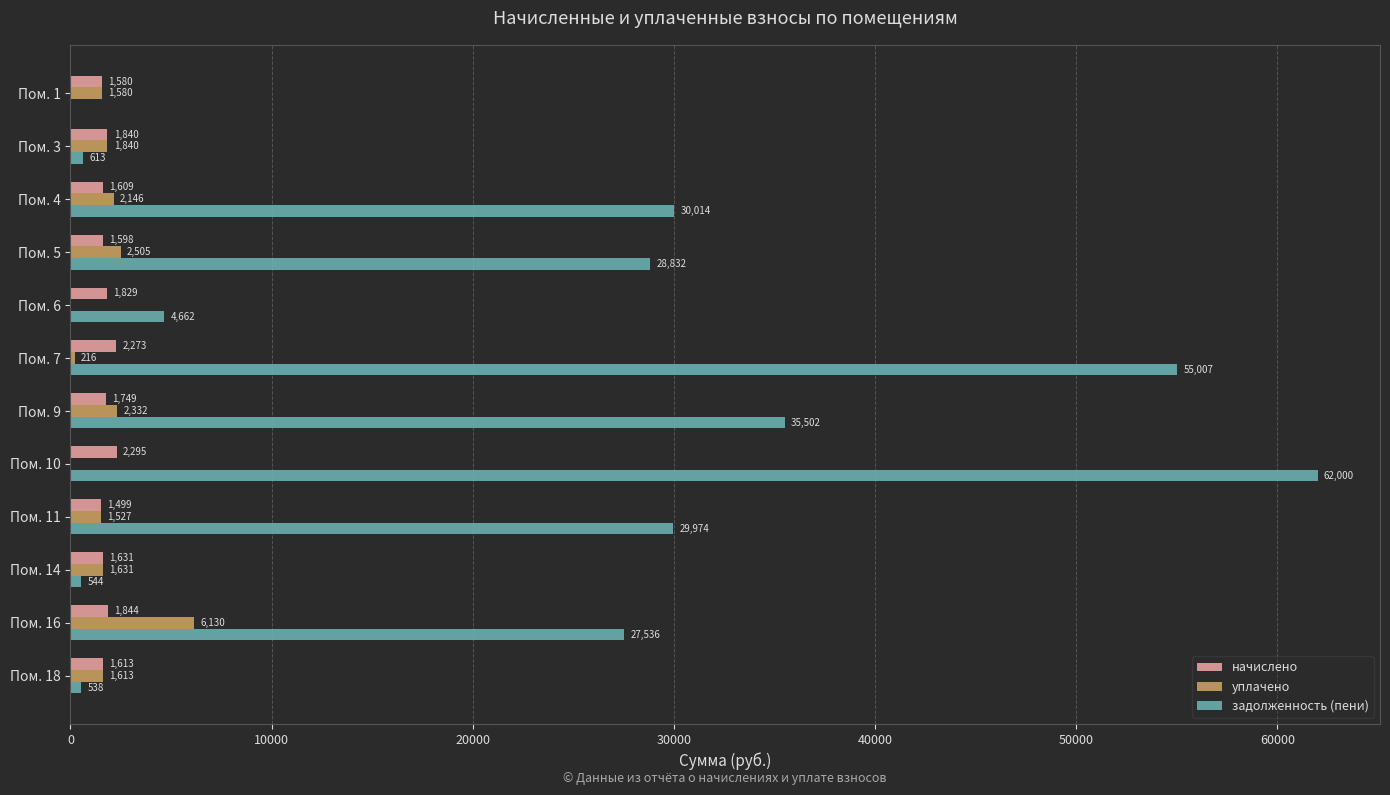

Between Пом. 4 and Пом. 16, which series saw the biggest shift?

уплачено